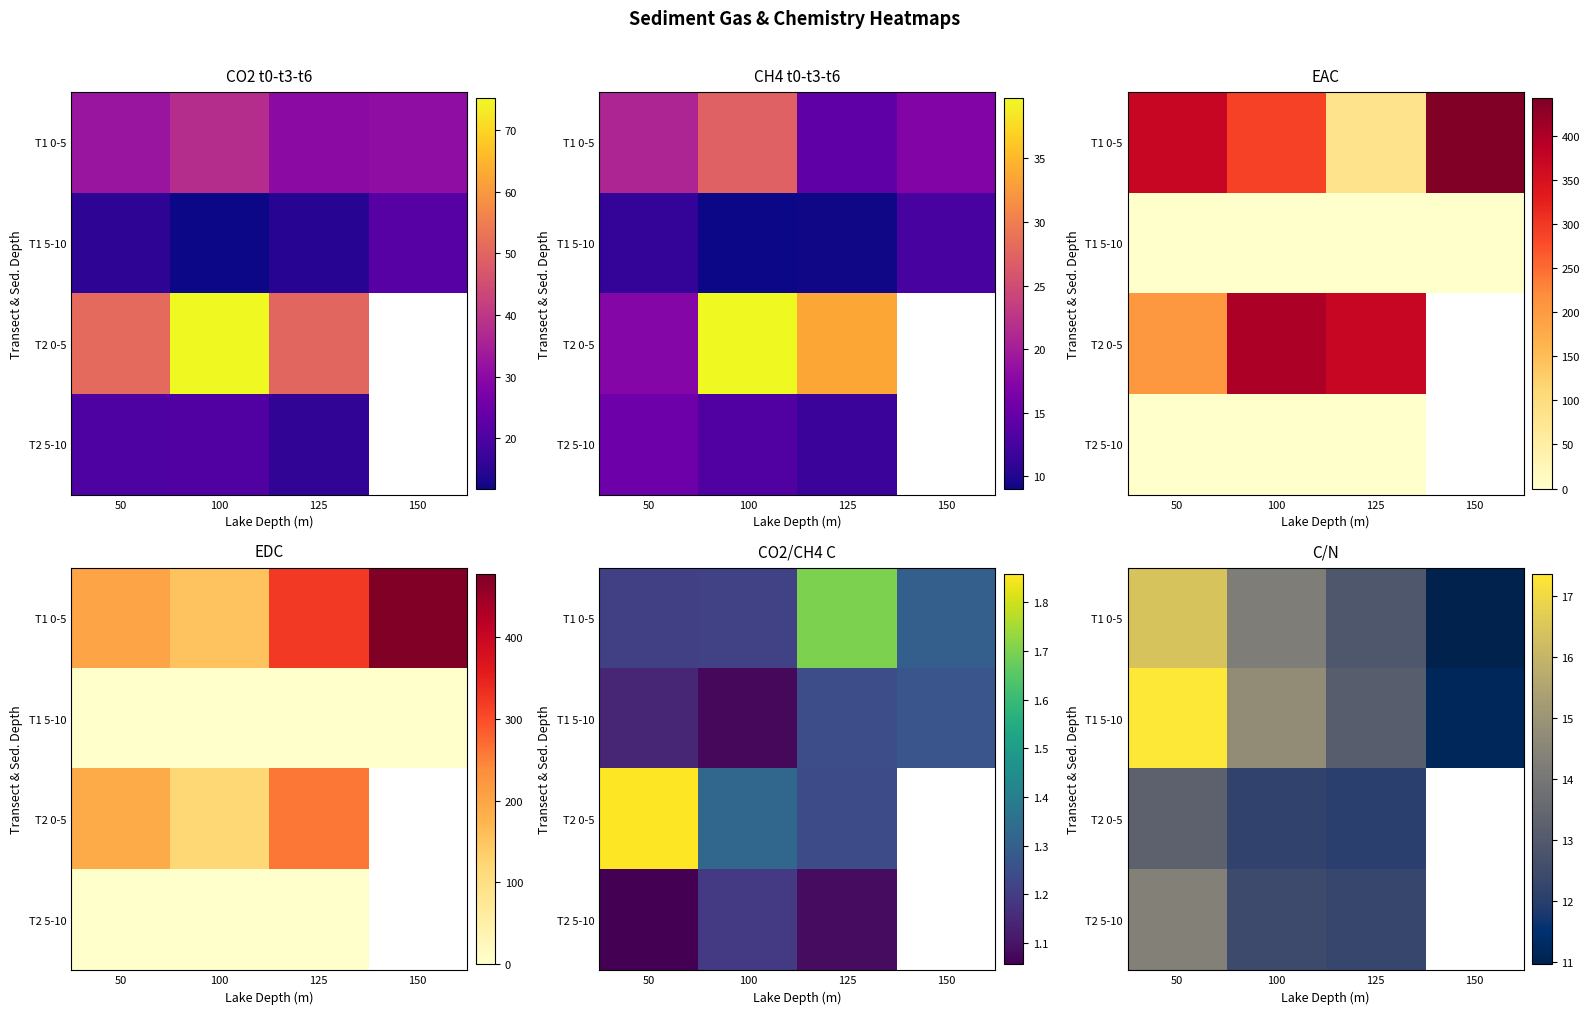

Is the value of T1 0-5 at 50 greater than the value of T2 0-5 at 100?

Yes